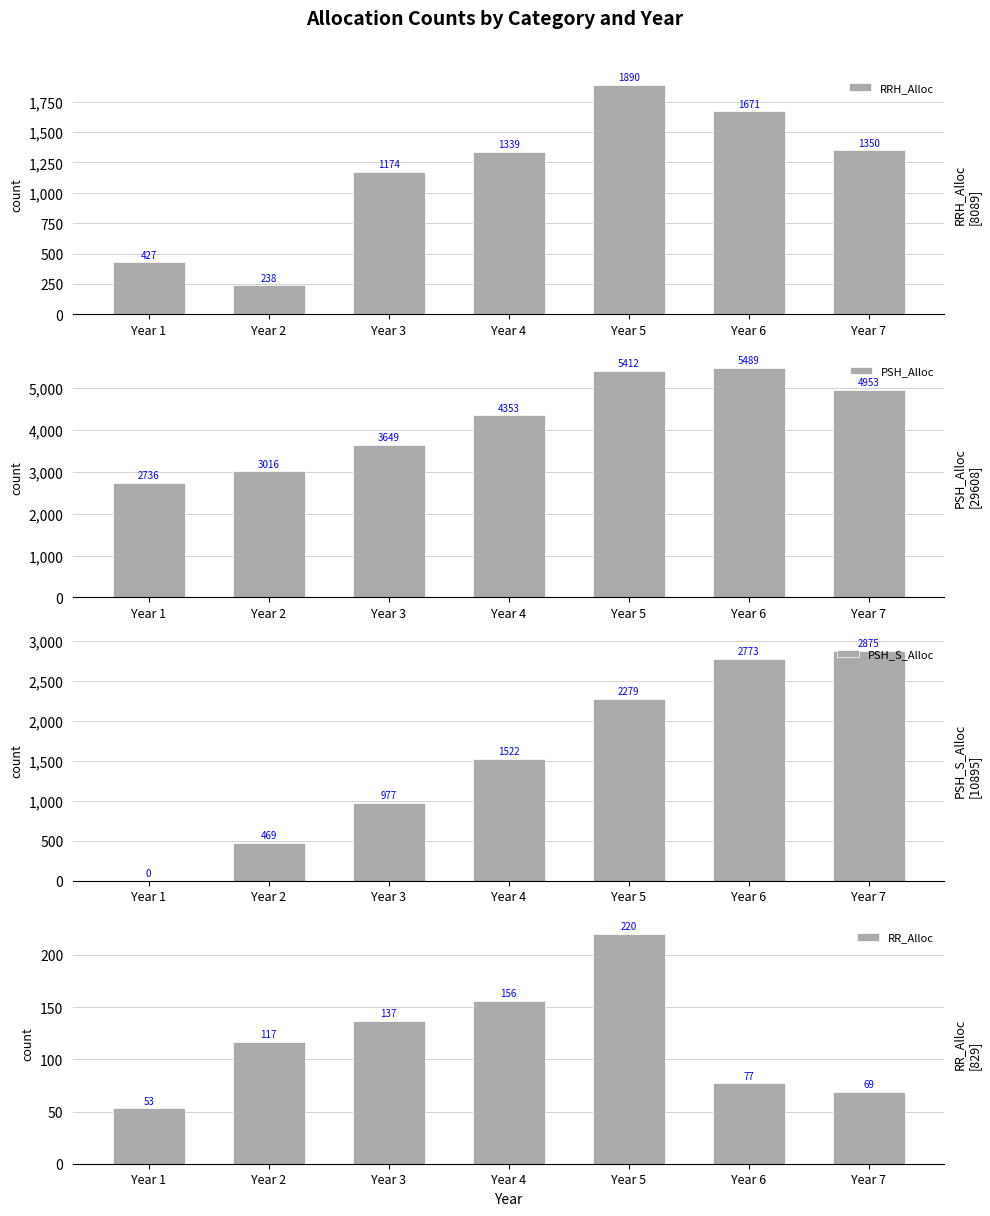

The value of PSH_S_Alloc at Year 7 is 5119. True or false?

False